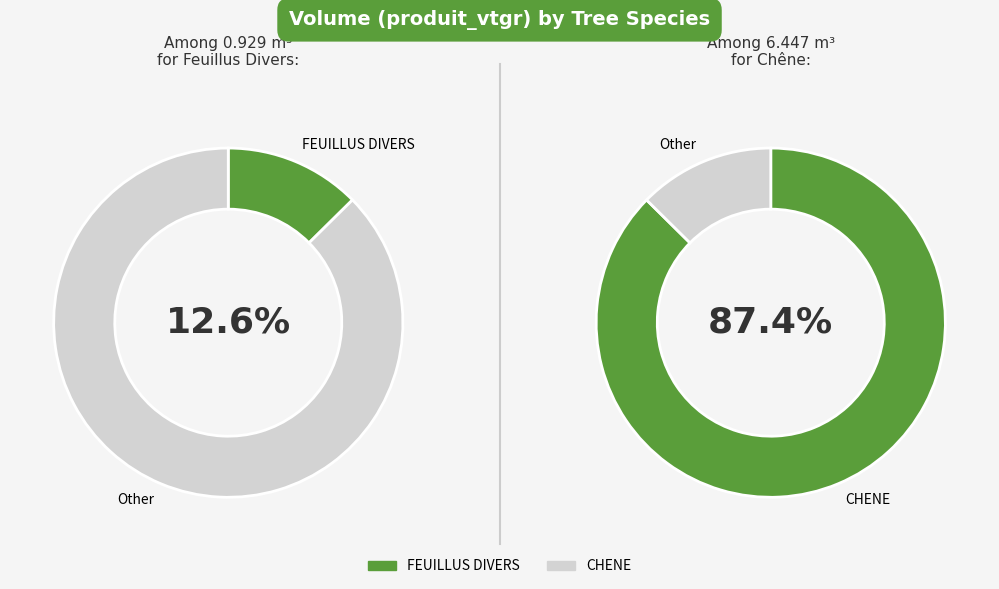

Which slice is the smallest?

FEUILLUS DIVERS